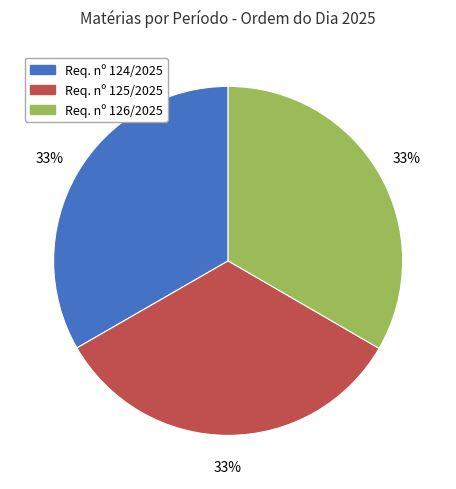

Is there a majority slice in this chart?

No